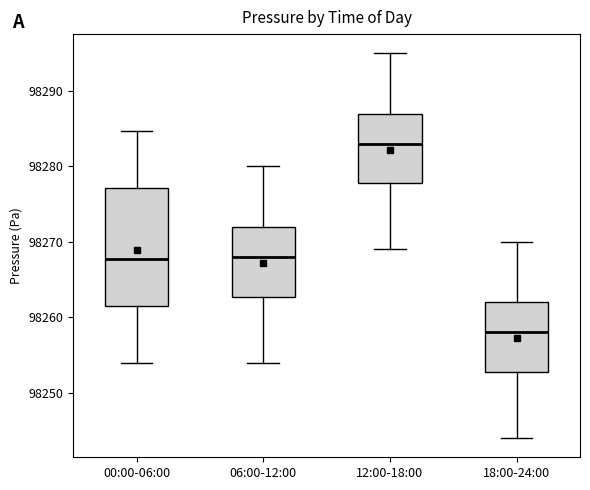

Reading left to right, read every box against the y-axis: the position of its median line, the range the box covers, and the ends of its whiskers. The values are not printed on the chart, so give them approximately, as read against the axis.

00:00-06:00: median 98268, box 98262 to 98277, whiskers 98254 to 98285
06:00-12:00: median 98268, box 98263 to 98272, whiskers 98254 to 98280
12:00-18:00: median 98283, box 98278 to 98287, whiskers 98269 to 98295
18:00-24:00: median 98258, box 98253 to 98262, whiskers 98244 to 98270